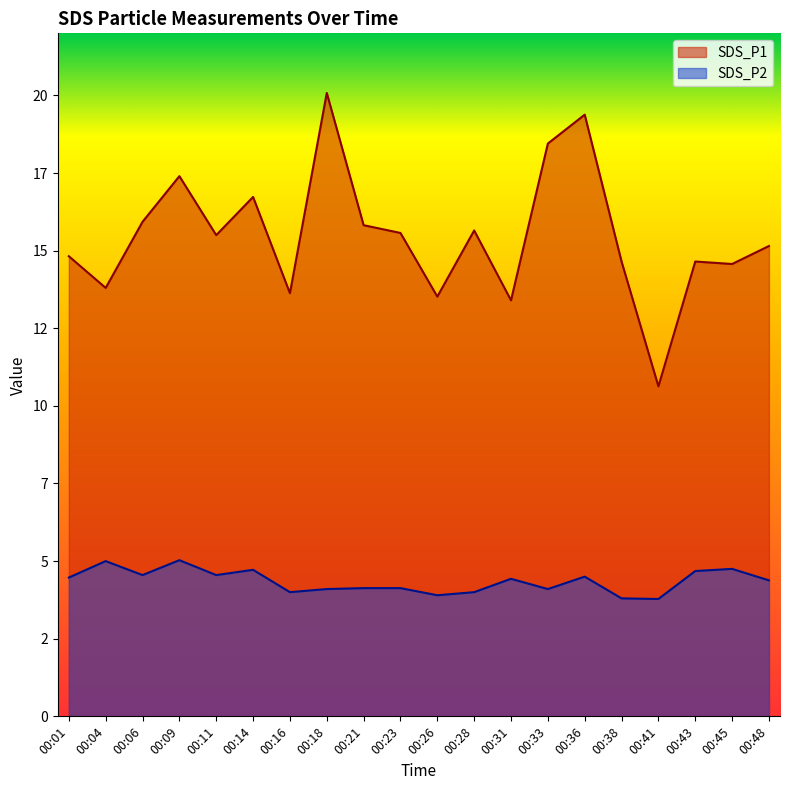

True or false: SDS_P2 and SDS_P1 intersect in this chart.

False